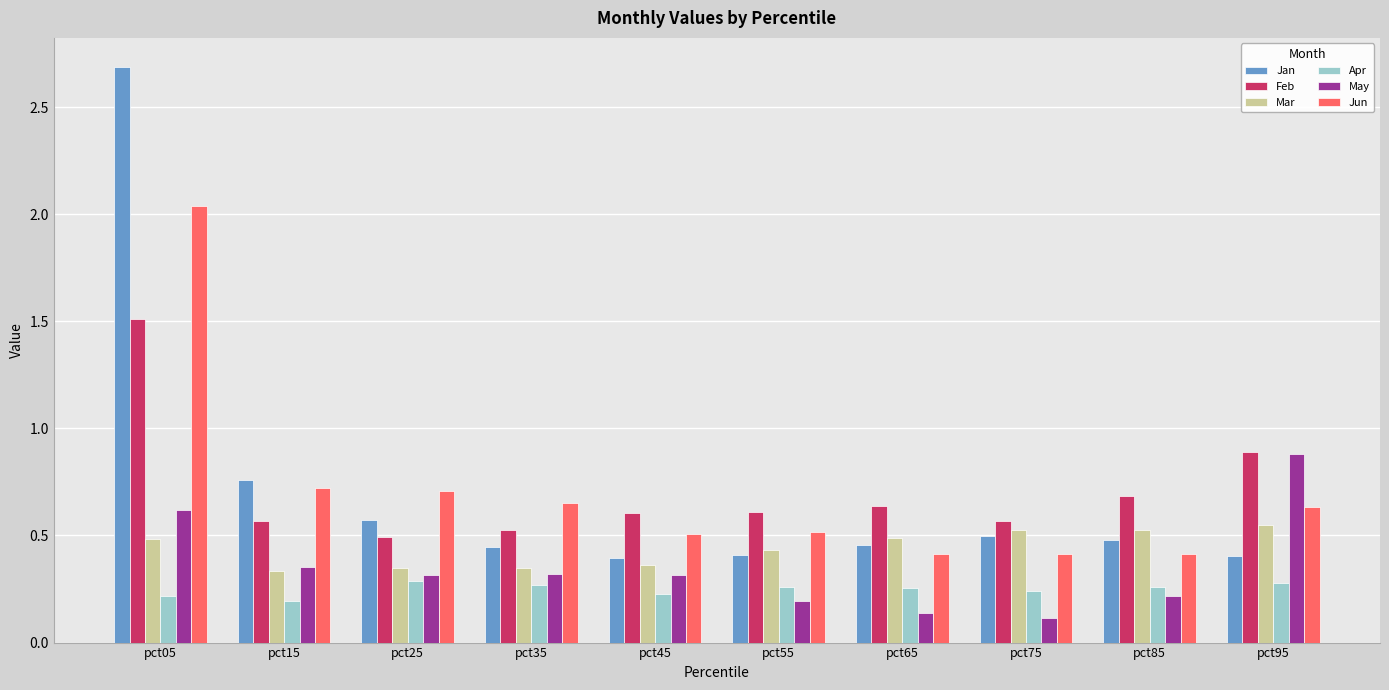

Count the Jun values in the range 0 to 1.

9